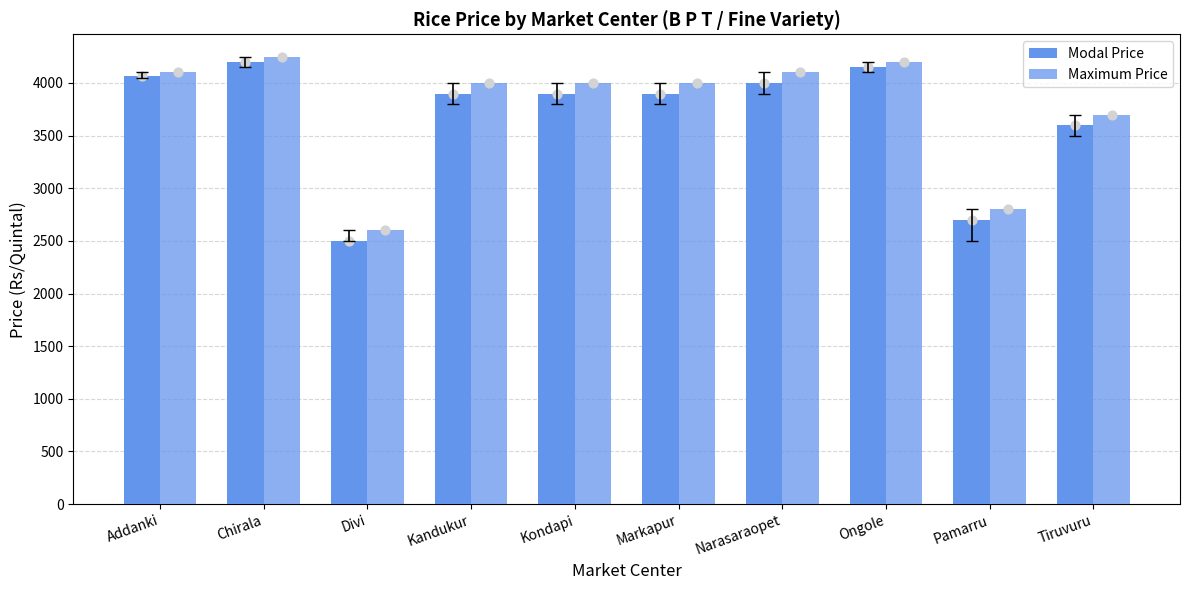

At which category is the sum across all series the highest?

Chirala